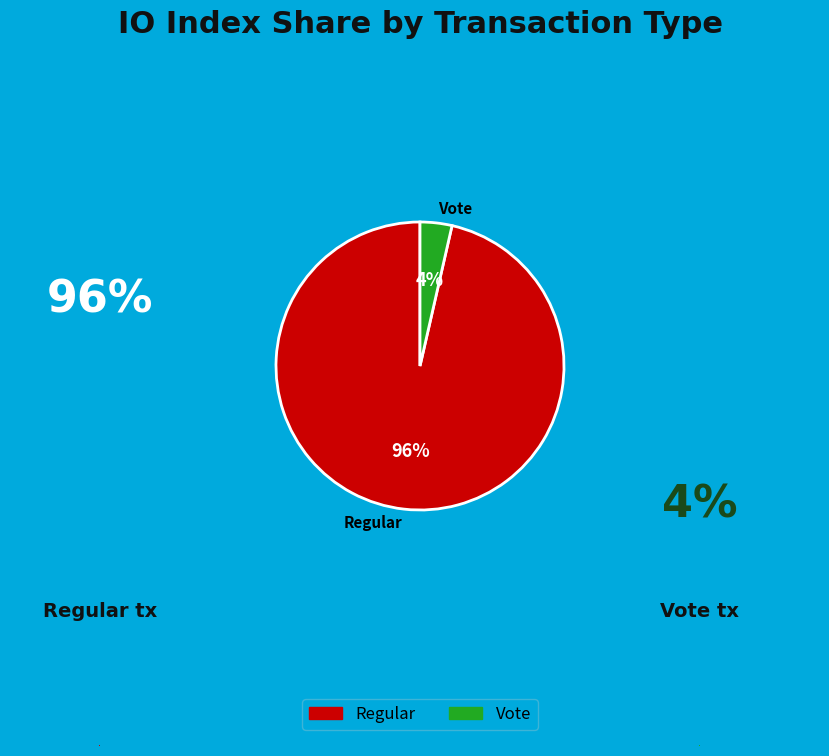

Is it true that Regular is 91% of the pie?

False